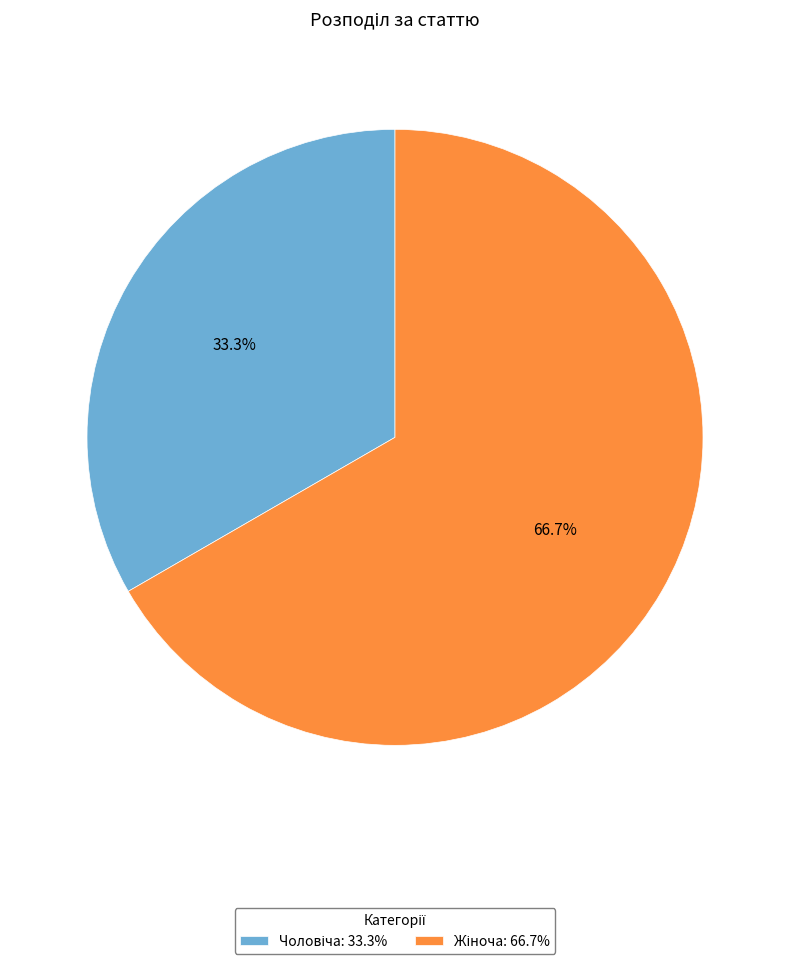

How many segments does this pie chart have?

2